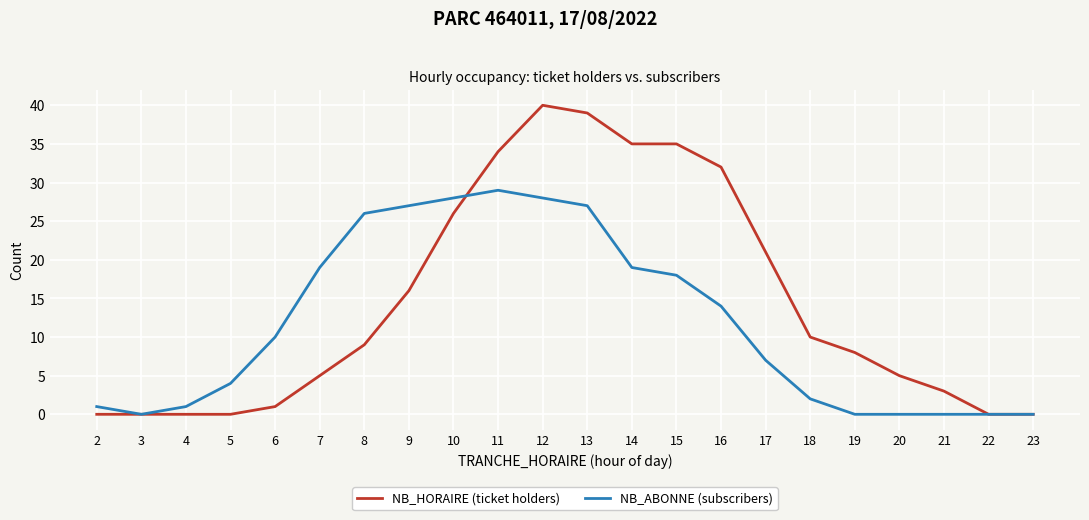

What are all the series names shown in the legend?

NB_HORAIRE (ticket holders), NB_ABONNE (subscribers)